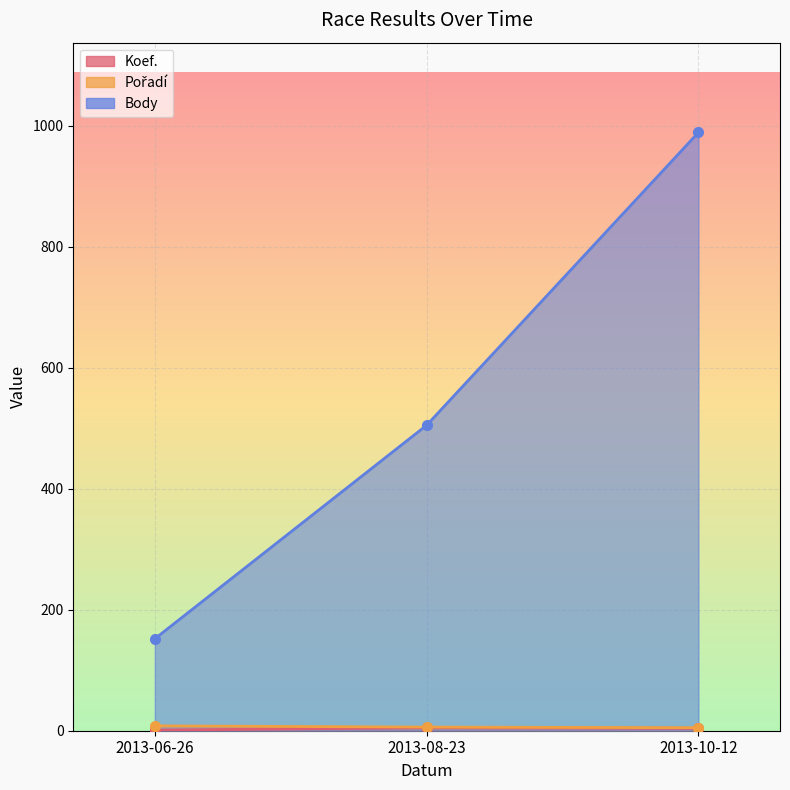

What is the label of the 2nd point from the left?

2013-08-23